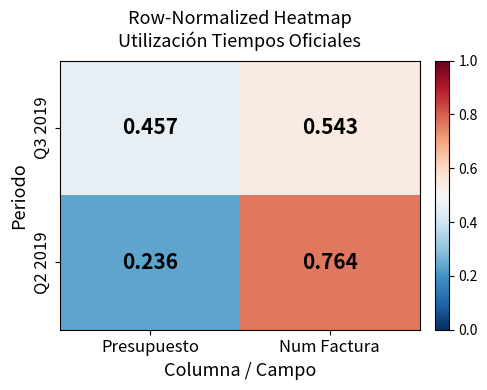

Rank the series at Num Factura from highest to lowest value.

Q2 2019, Q3 2019